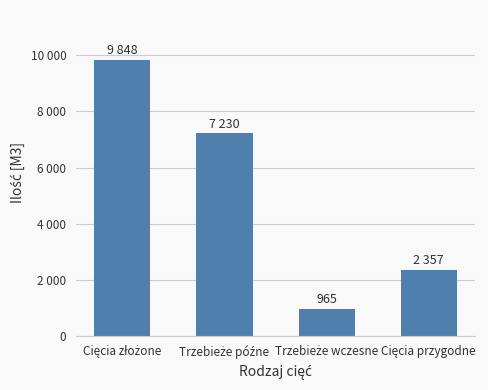

Does the chart contain stacked bars?

No